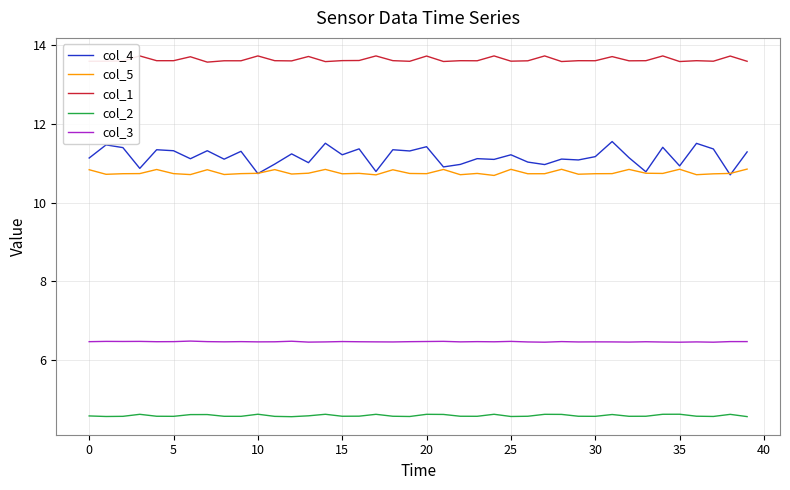

Which series has the widest spread of values?

col_4